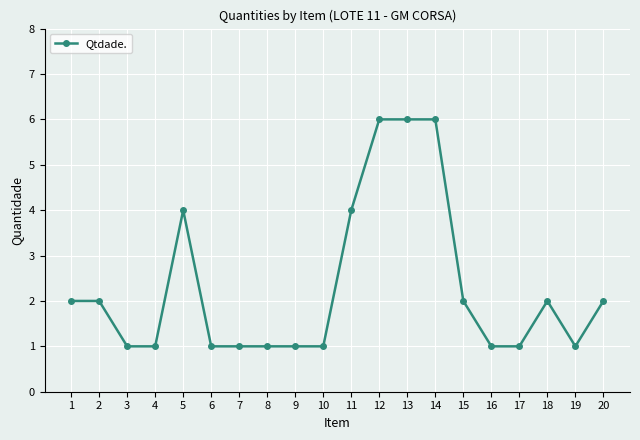

What is the average value?

2